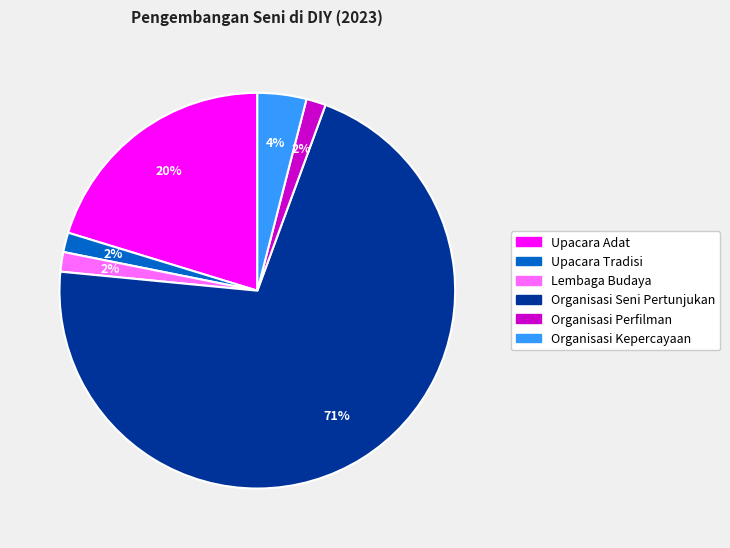

To the nearest percent, what percentage of the pie is Lembaga Budaya?

2%